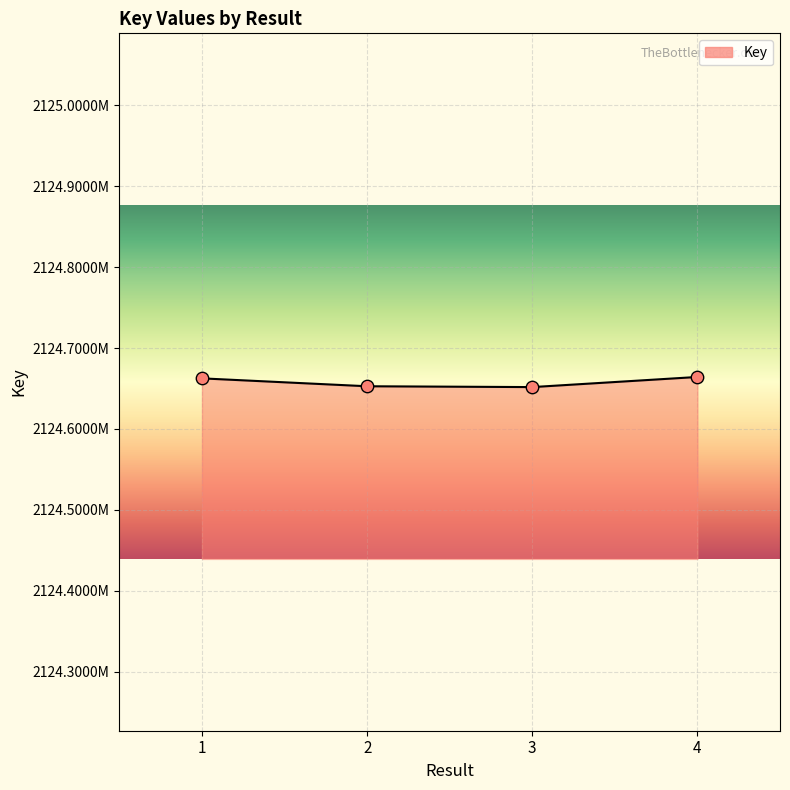

What is the ratio of the value at 2 to the value at 4?

1.0